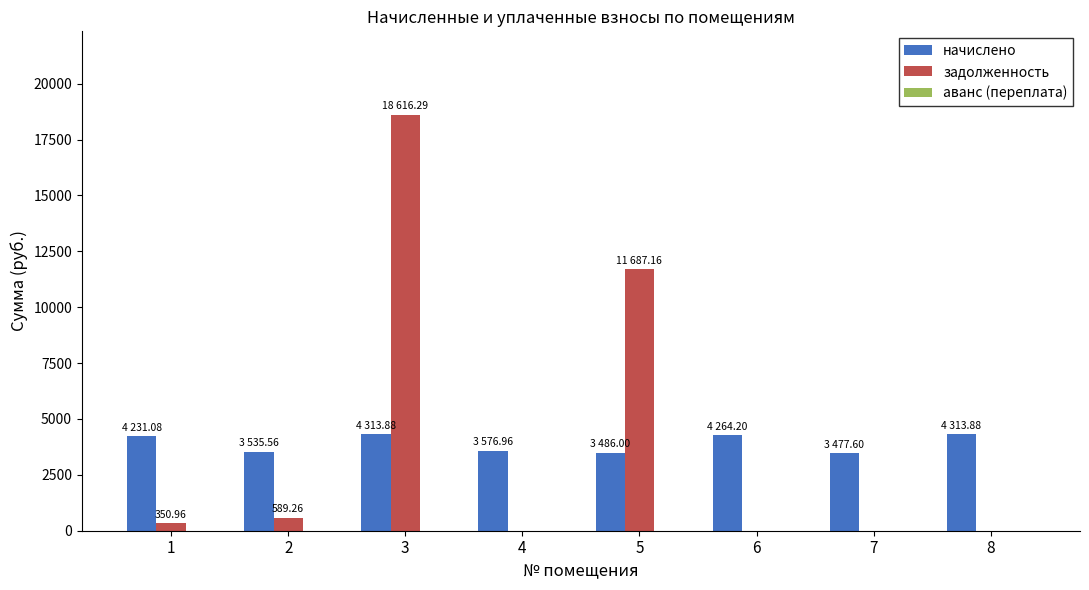

Is it true that начислено equals 2025.9 at 6?

False